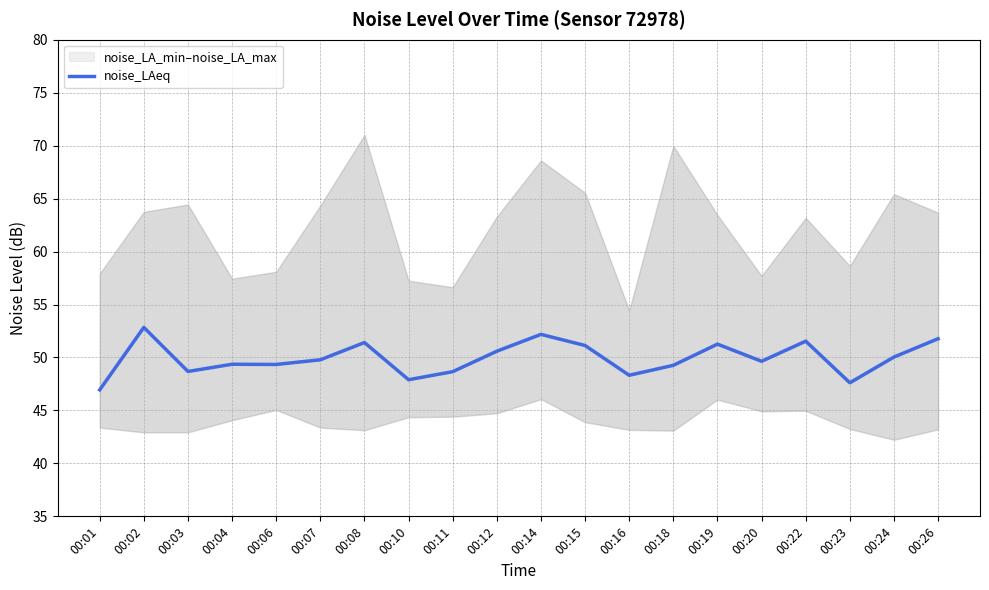

At which label is the value closest to 49?

00:18